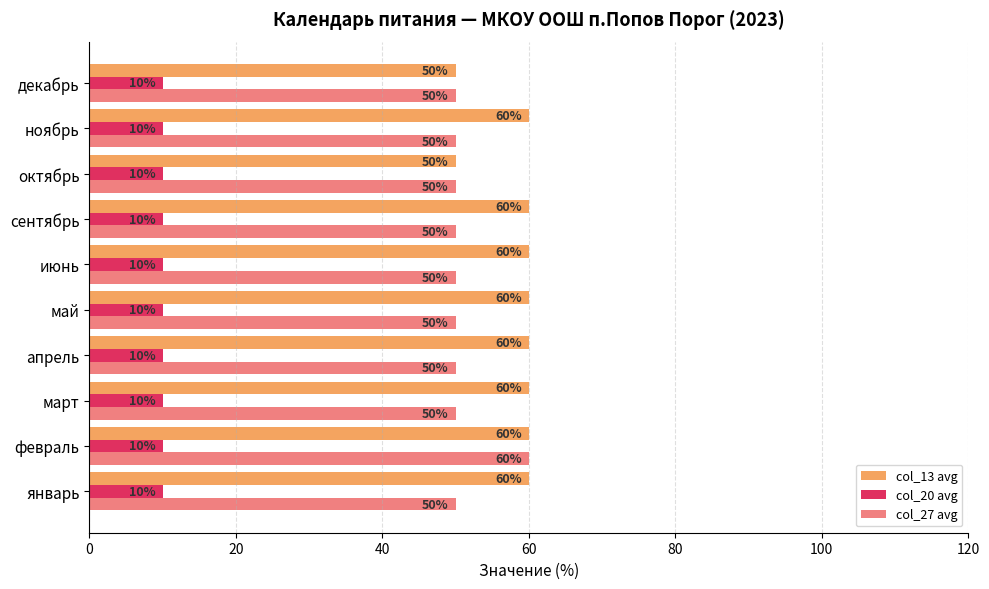

Which series changed the most between февраль and сентябрь?

col_27 avg